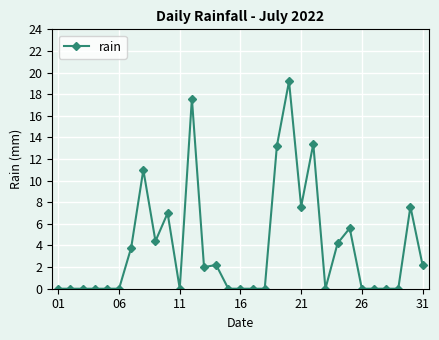

What is the greatest value displayed?

19.2